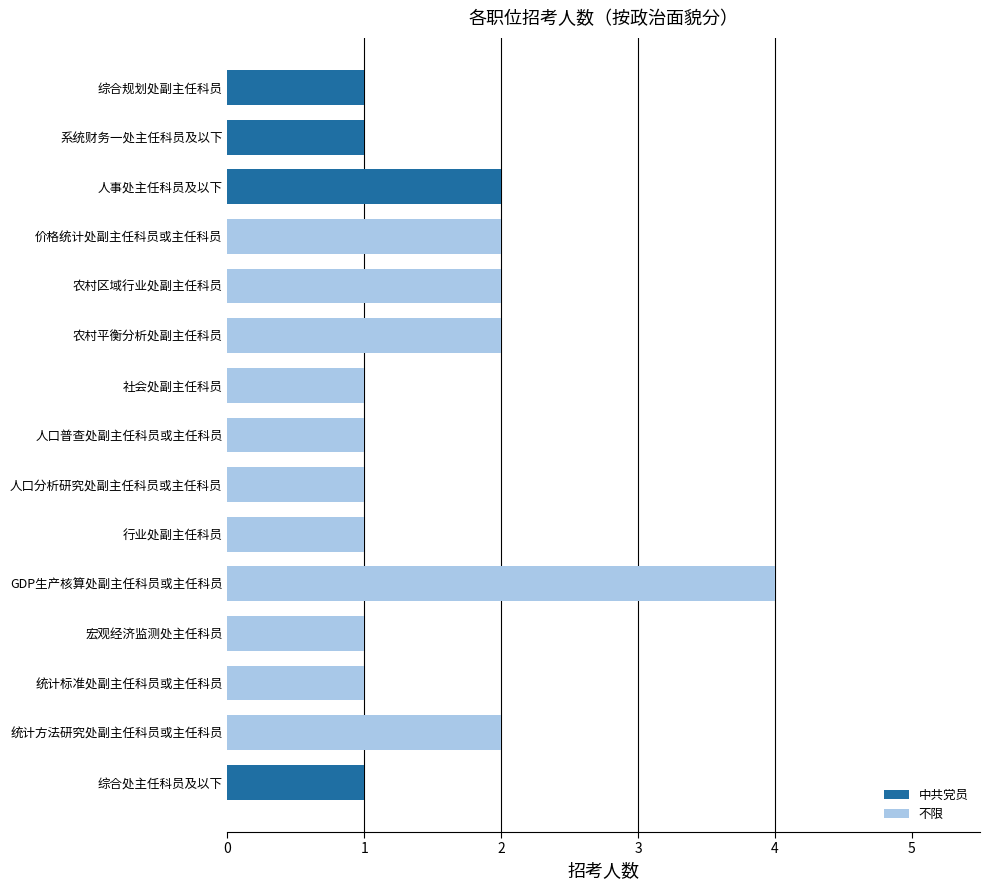

At which category does the chart reach its peak across all series?

GDP生产核算处副主任科员或主任科员